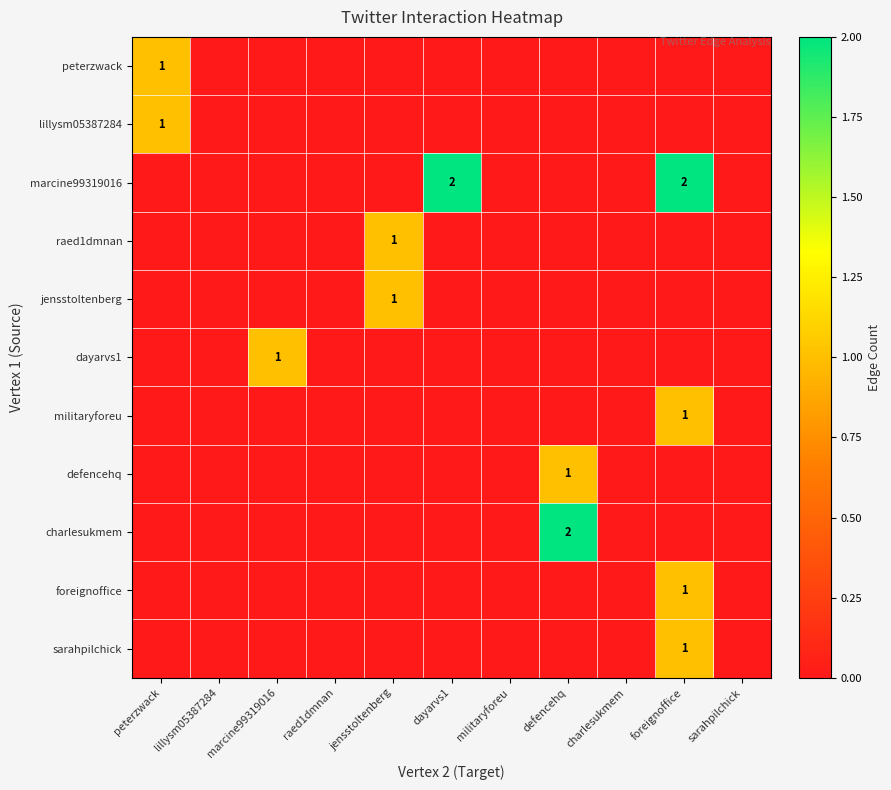

The value of militaryforeu at foreignoffice is 2. True or false?

False